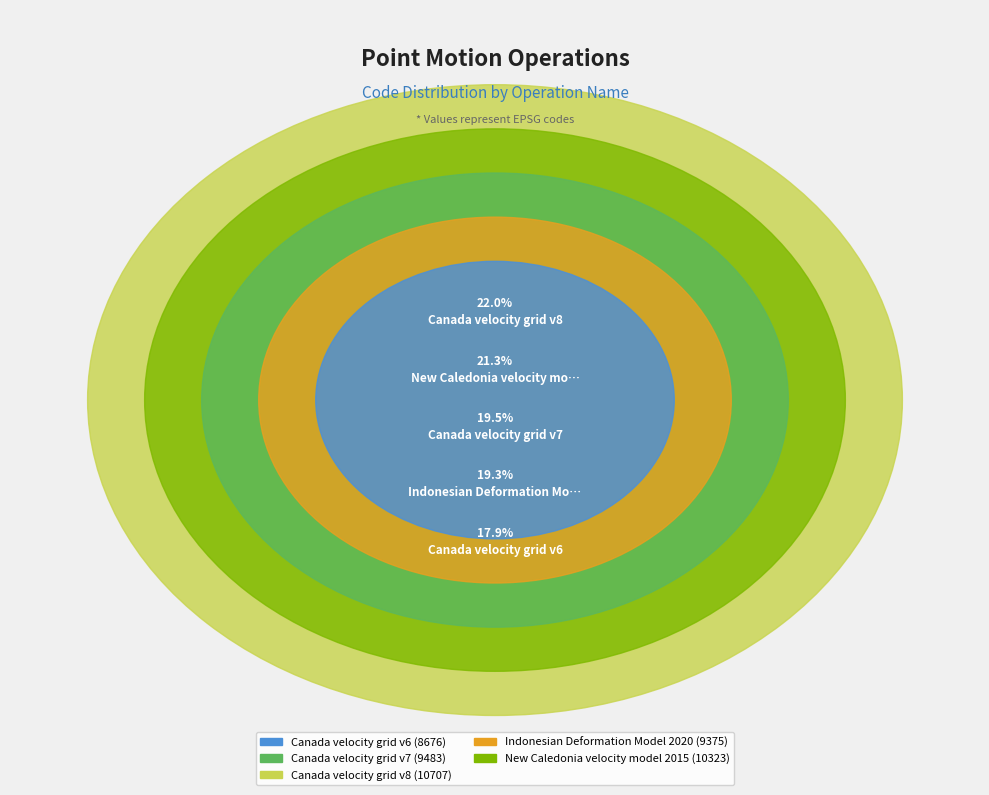

Is the sum of Indonesian Deformation Model 2020 and Canada velocity grid v6 greater than half?

No